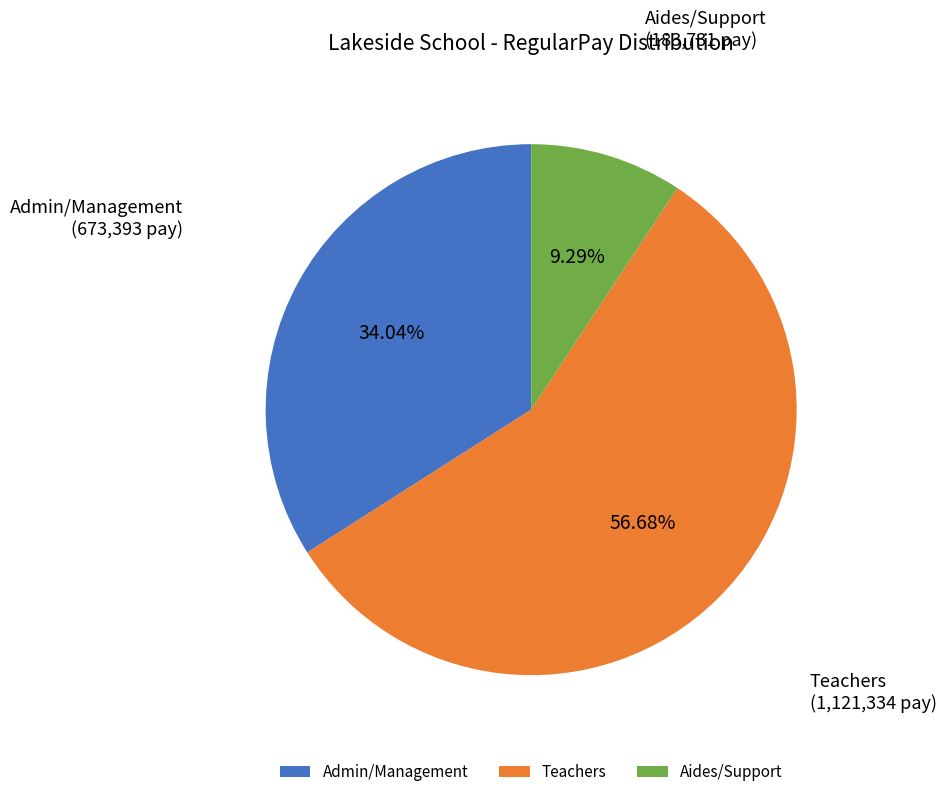

Does Aides/Support represent more than half of the total?

No